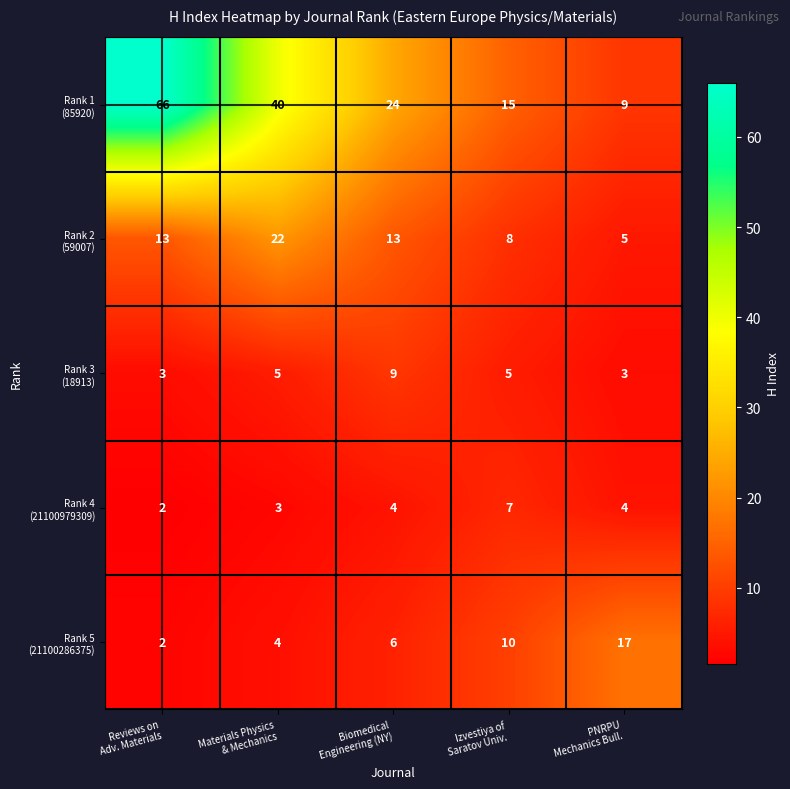

At how many categories does at least one series exceed 8?

5